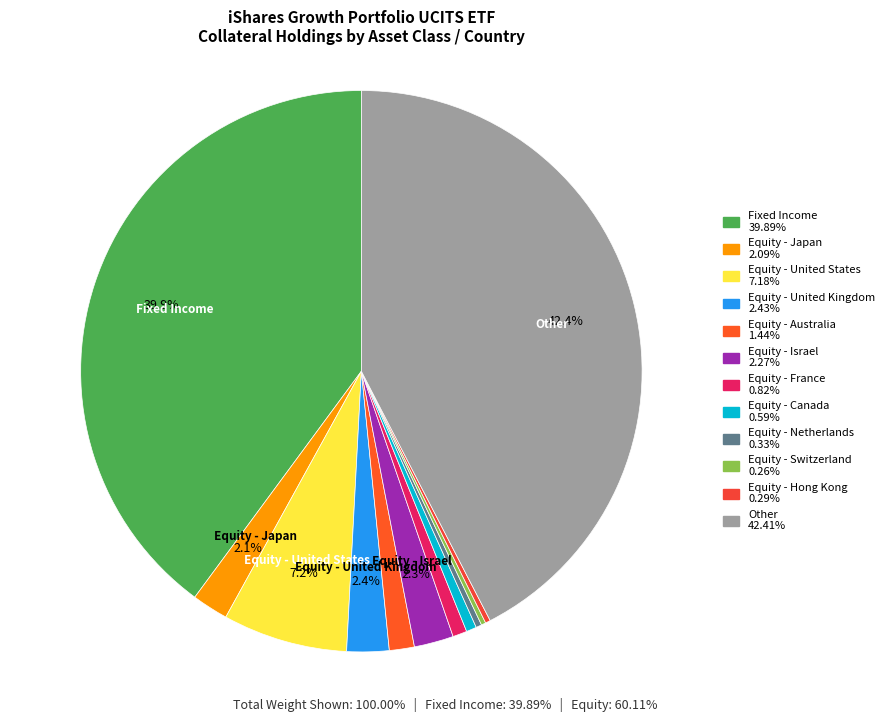

Is there a majority slice in this chart?

No